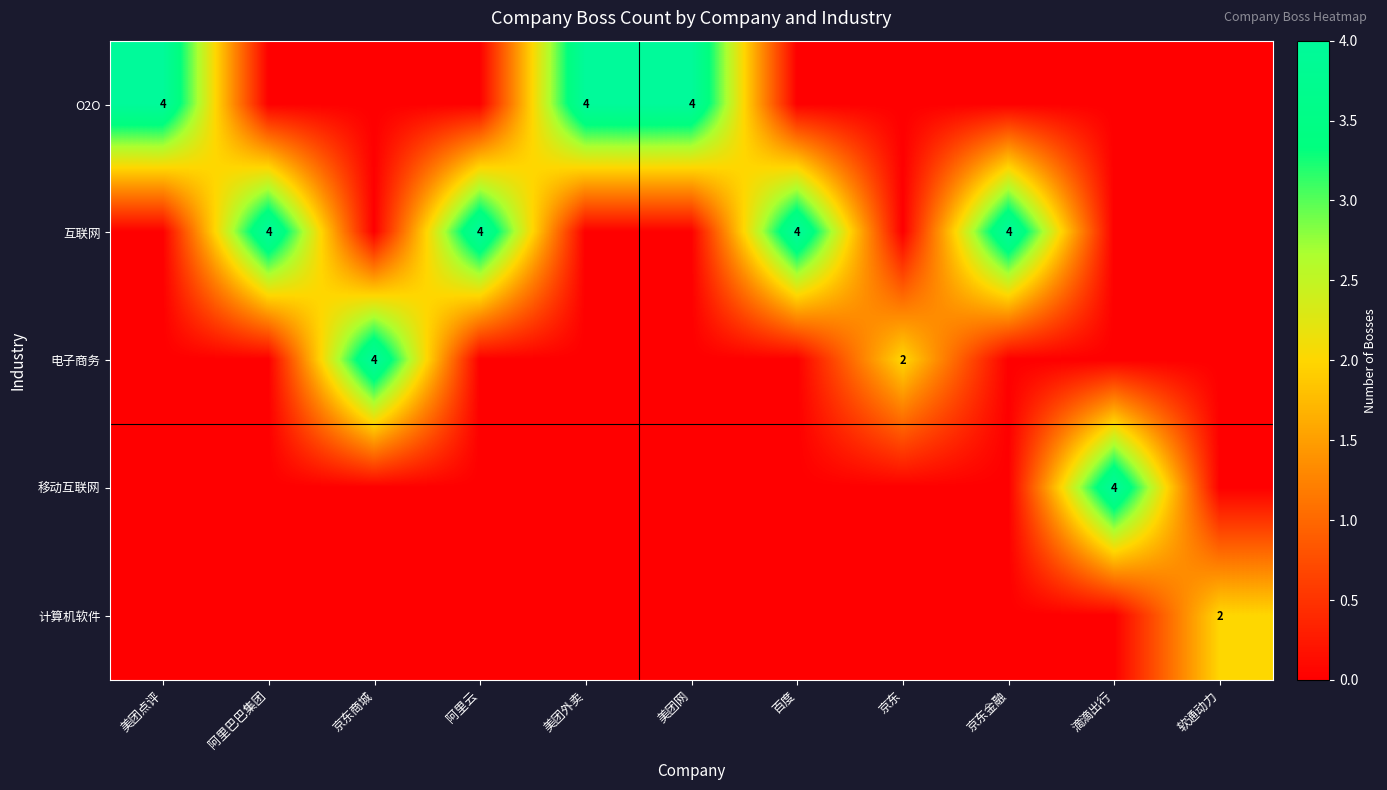

The value of O2O at 美团外卖 is 4. True or false?

True